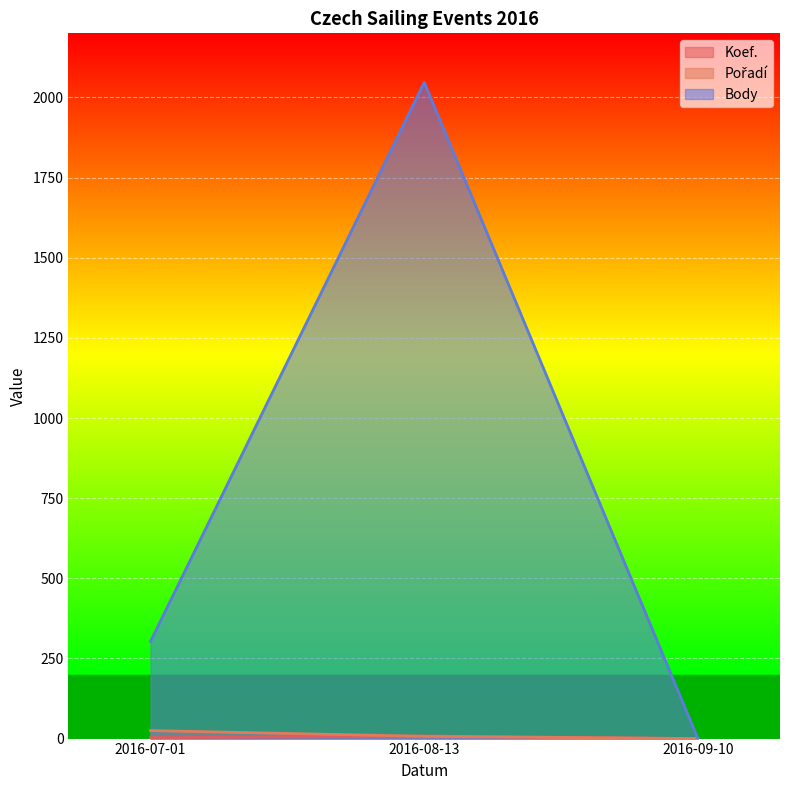

At which label does Koef. reach its peak?

2016-08-13